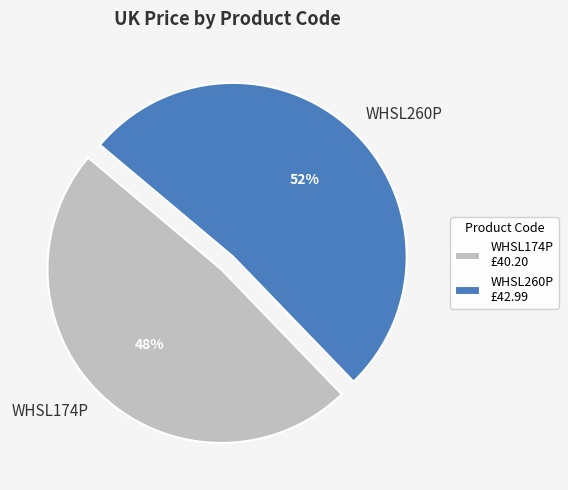

How many segments does this pie chart have?

2